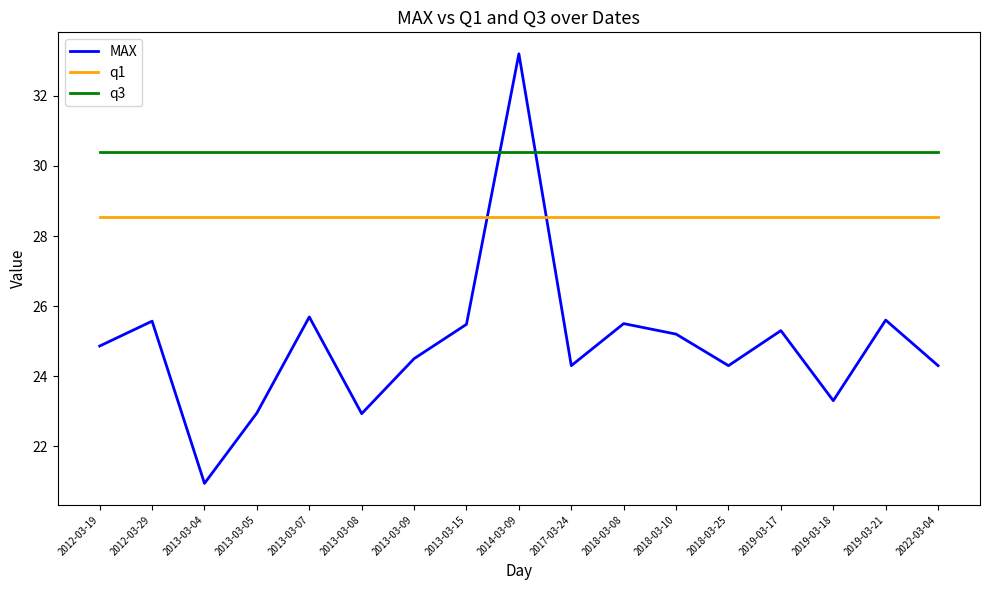

Which series has the largest total across all categories?

q3